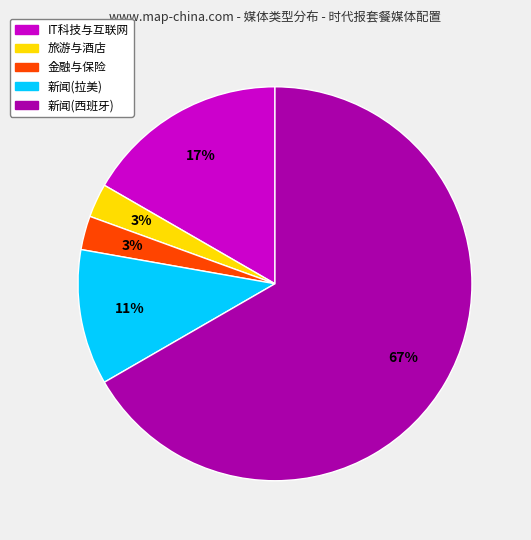

Which has a higher value, 旅游与酒店 or IT科技与互联网?

IT科技与互联网